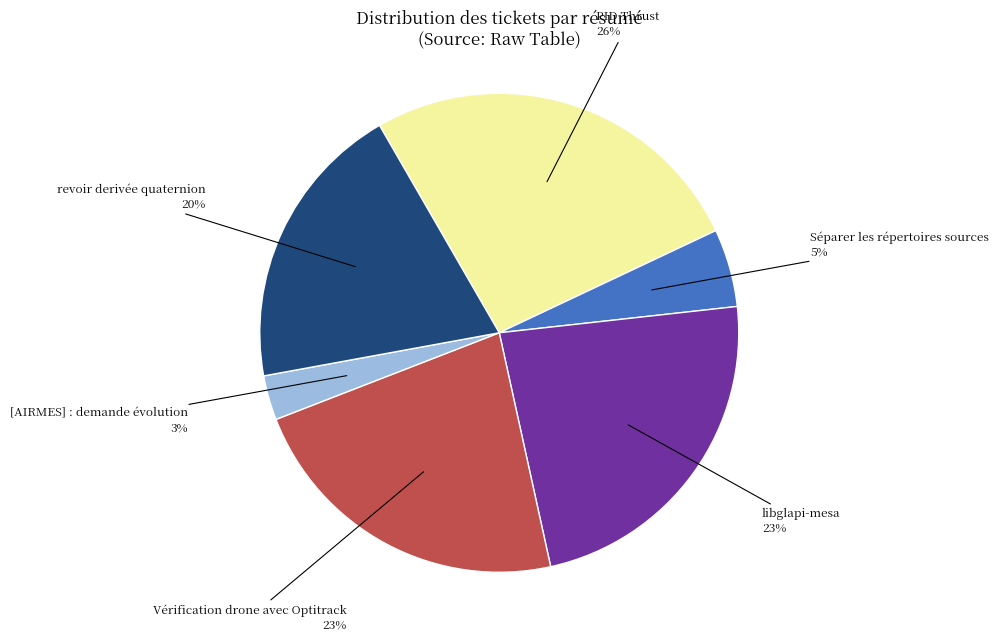

To the nearest percent, what is the difference between the largest and smallest slice percentages?

23%